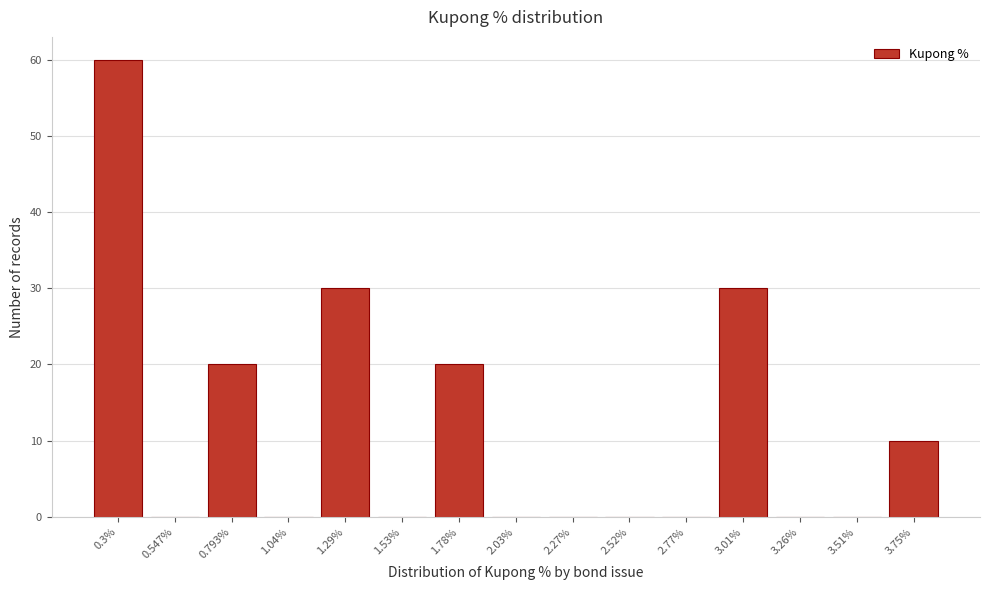

Reading left to right, transcribe all the data shown in this chart.

0.3%=60	0.547%=0	0.793%=20	1.04%=0	1.29%=30	1.53%=0	1.78%=20	2.03%=0	2.27%=0	2.52%=0	2.77%=0	3.01%=30	3.26%=0	3.51%=0	3.75%=10